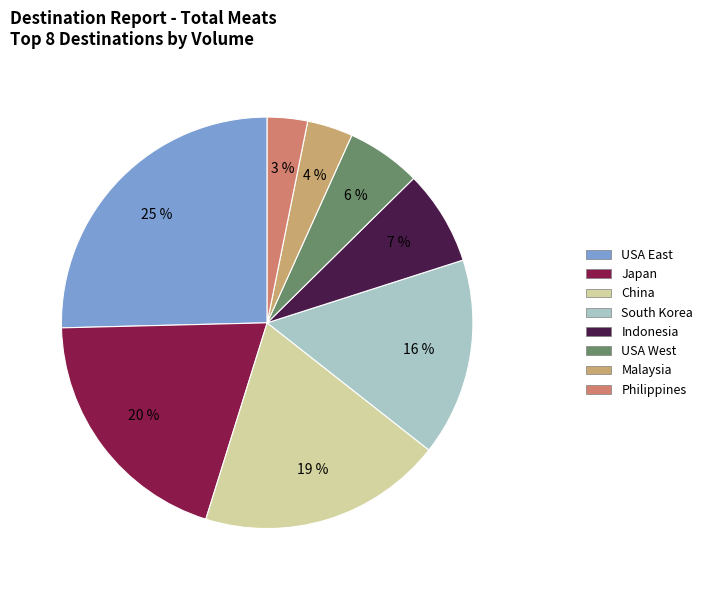

To the nearest percent, what portion does Japan represent?

20%